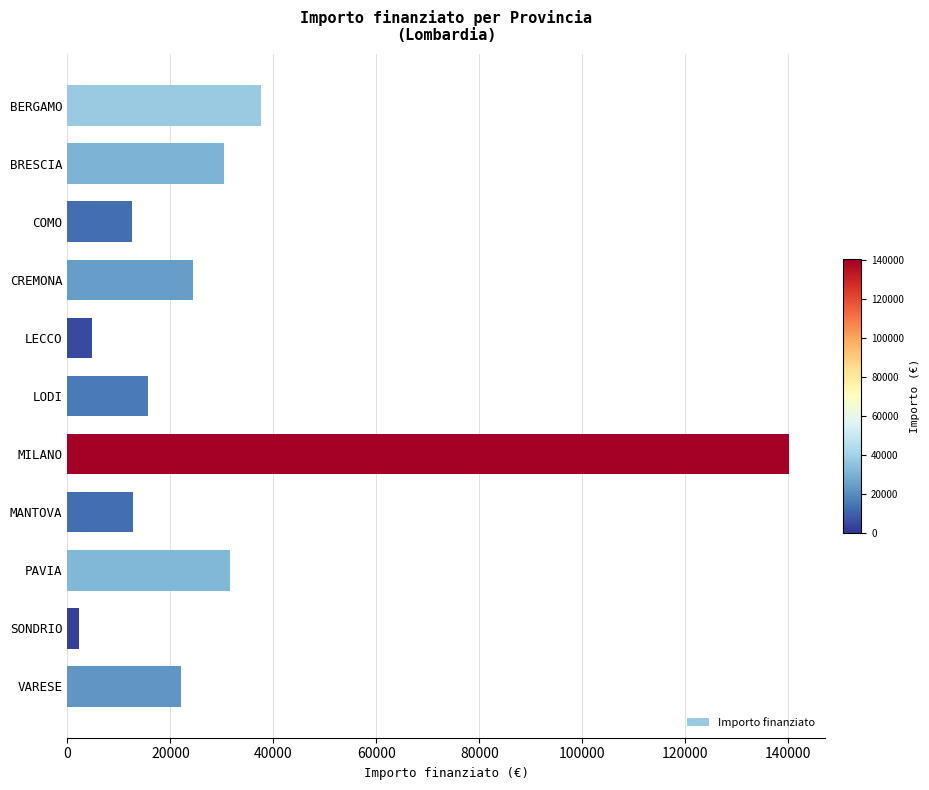

Does the chart contain stacked bars?

No